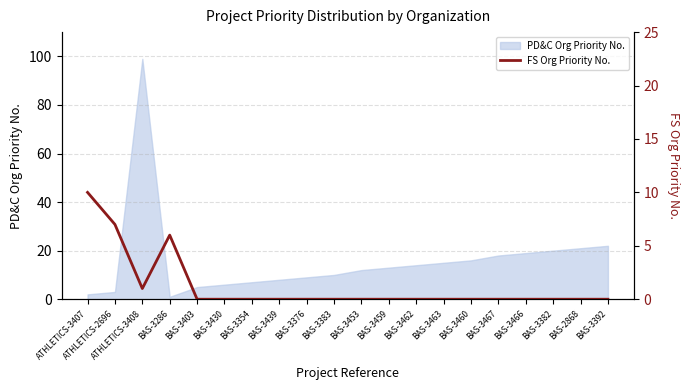

At which label is the value closest to 5?

BAS-3286